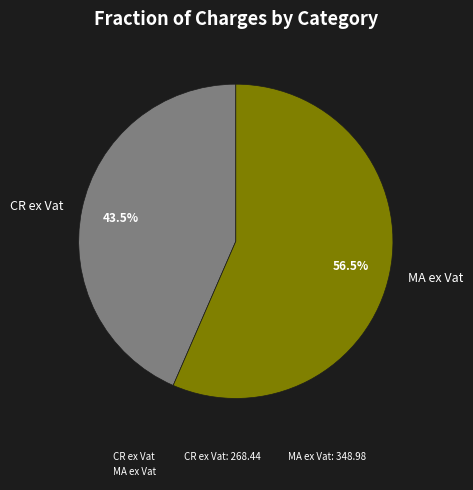

Between CR ex Vat and MA ex Vat, which is larger?

MA ex Vat